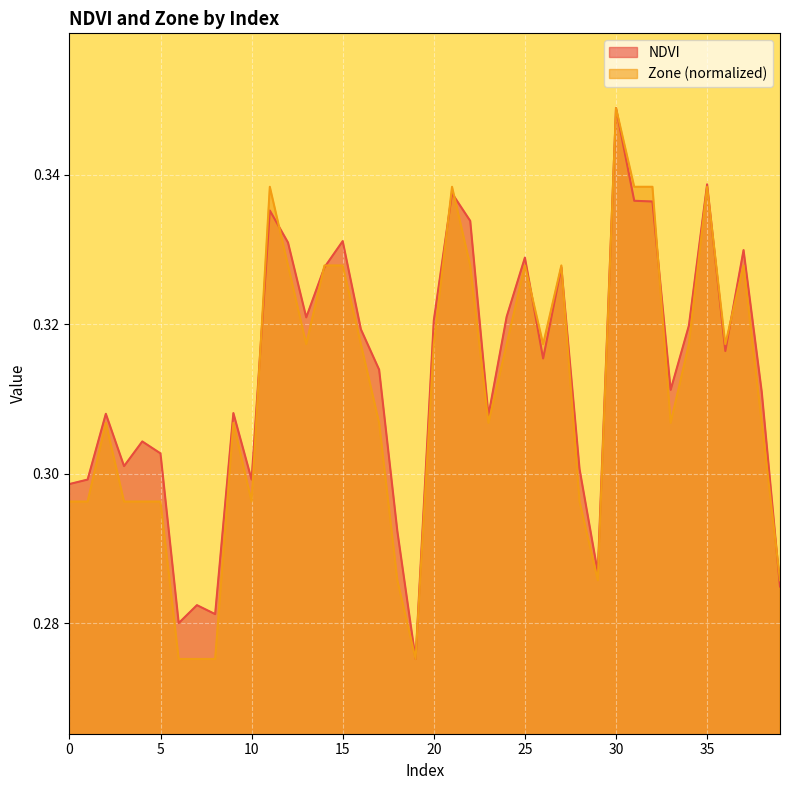

True or false: Zone and NDVI intersect in this chart.

True